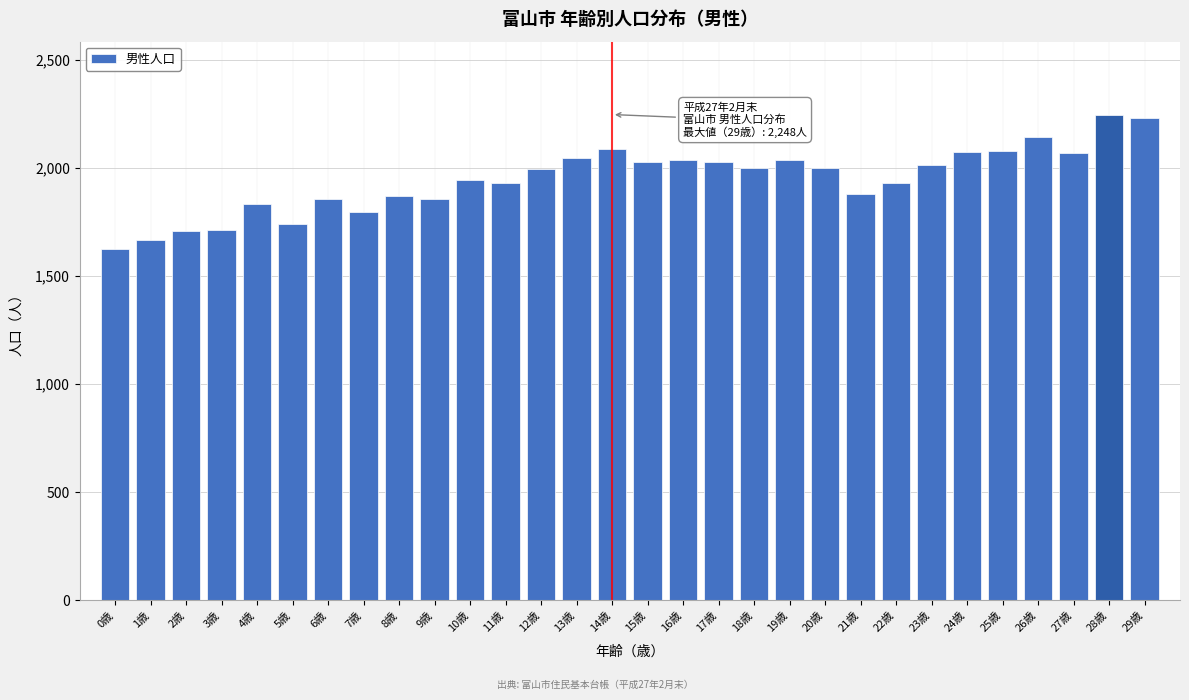

What value does the data have at 13歳?

2046